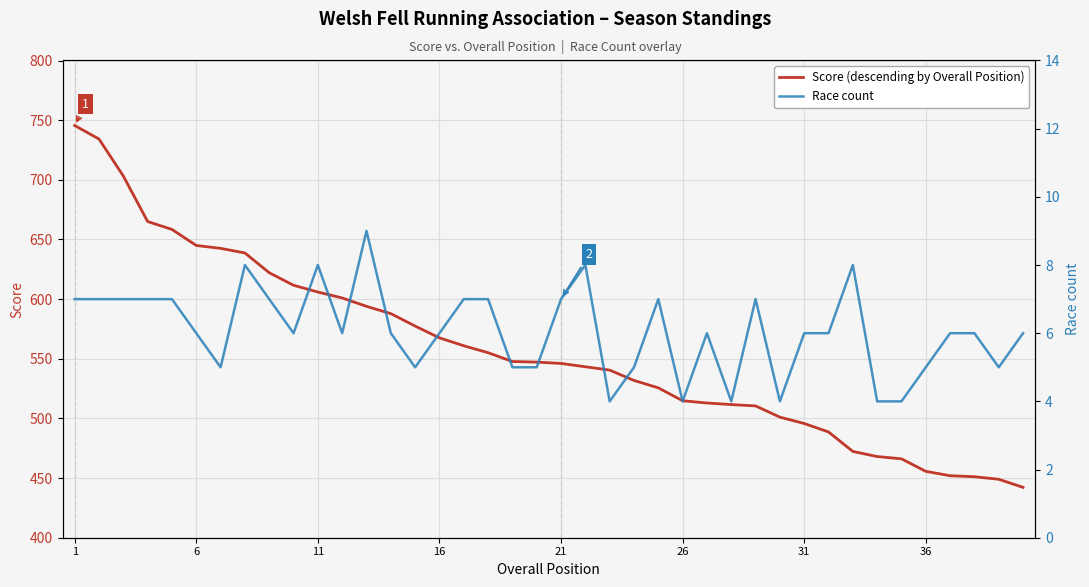

Is this an area chart (filled region under the line)?

No